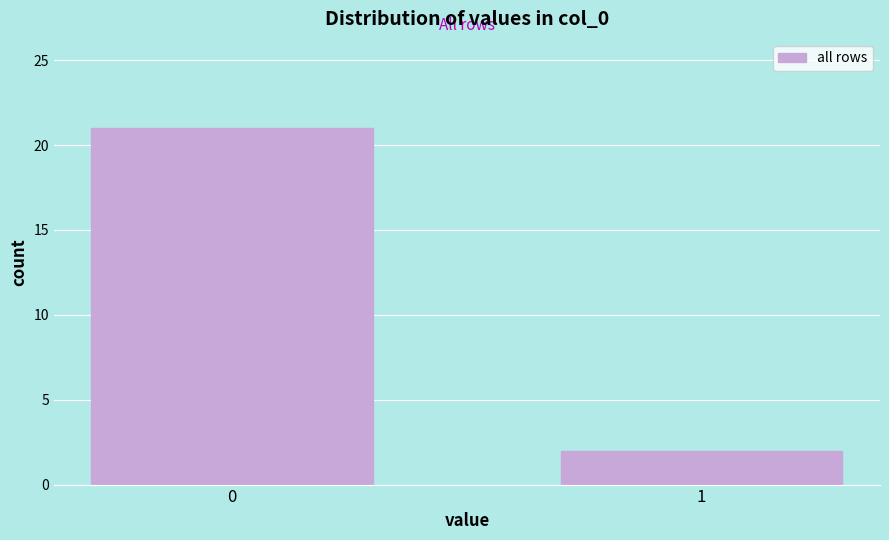

Reading right to left, list all the values displayed in this chart.

1=2	0=21